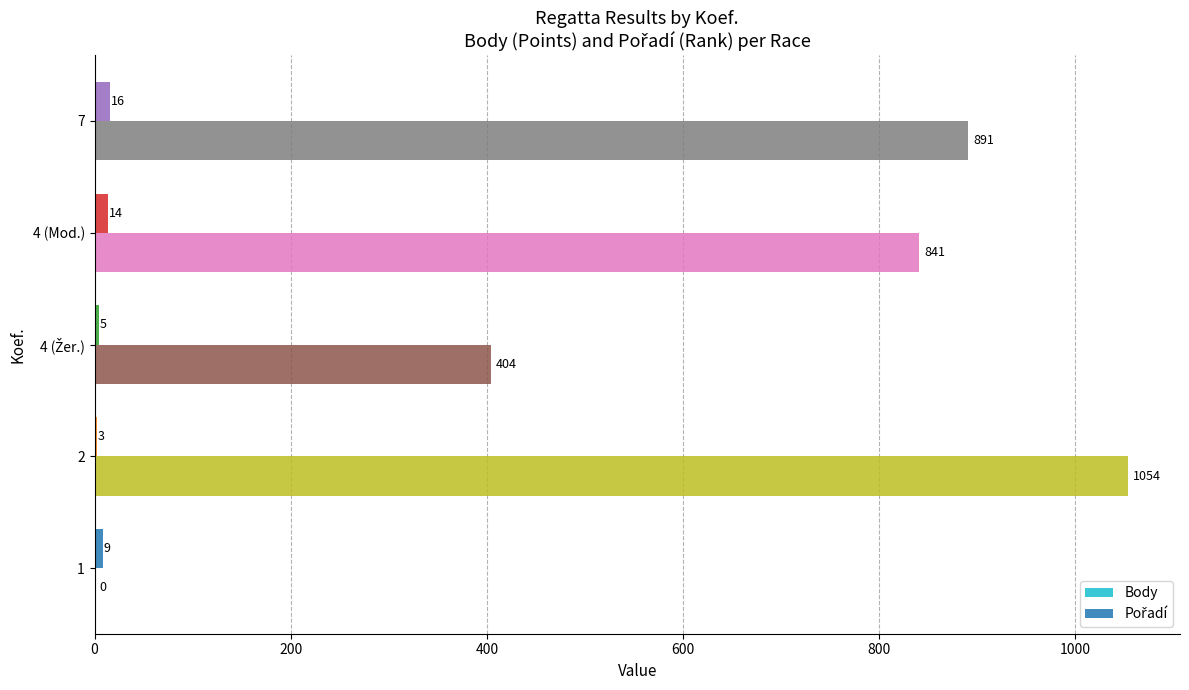

True or false: Body has a value of -520 at 1.

False